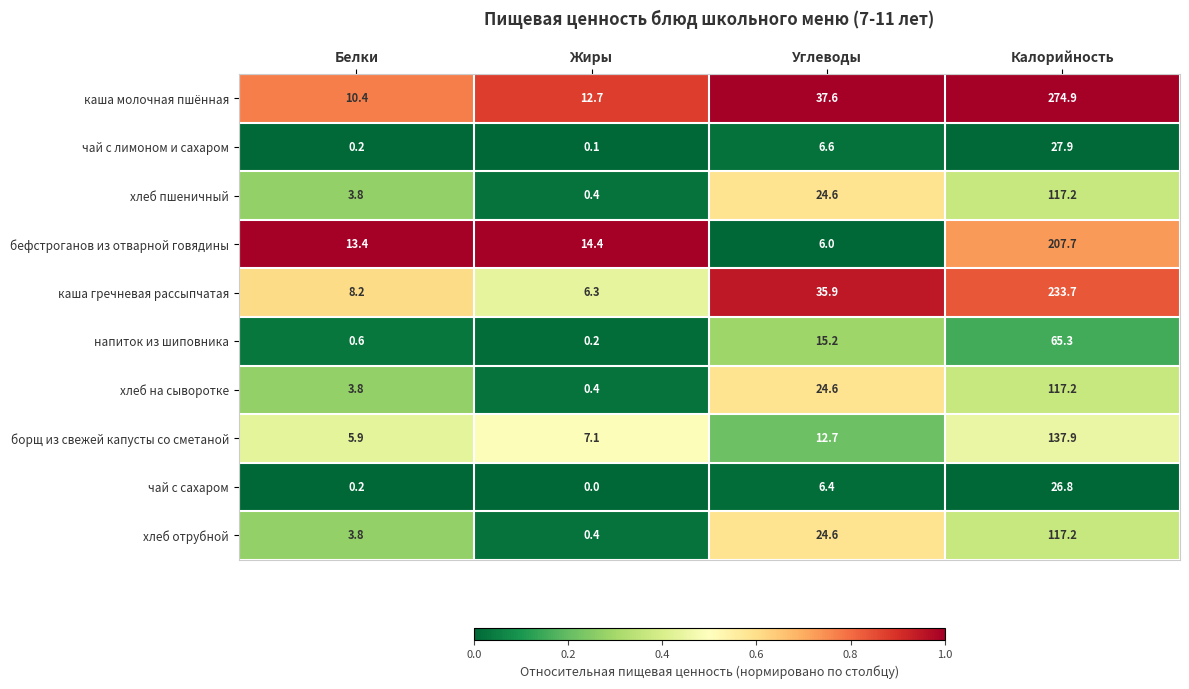

The value of хлеб пшеничный at Жиры is 0.4. True or false?

True